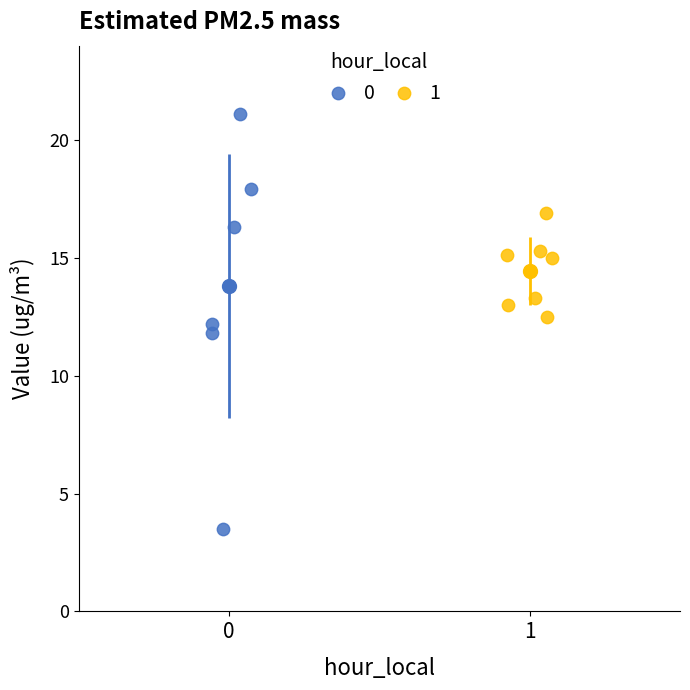

Which series contains the highest Y value?

0